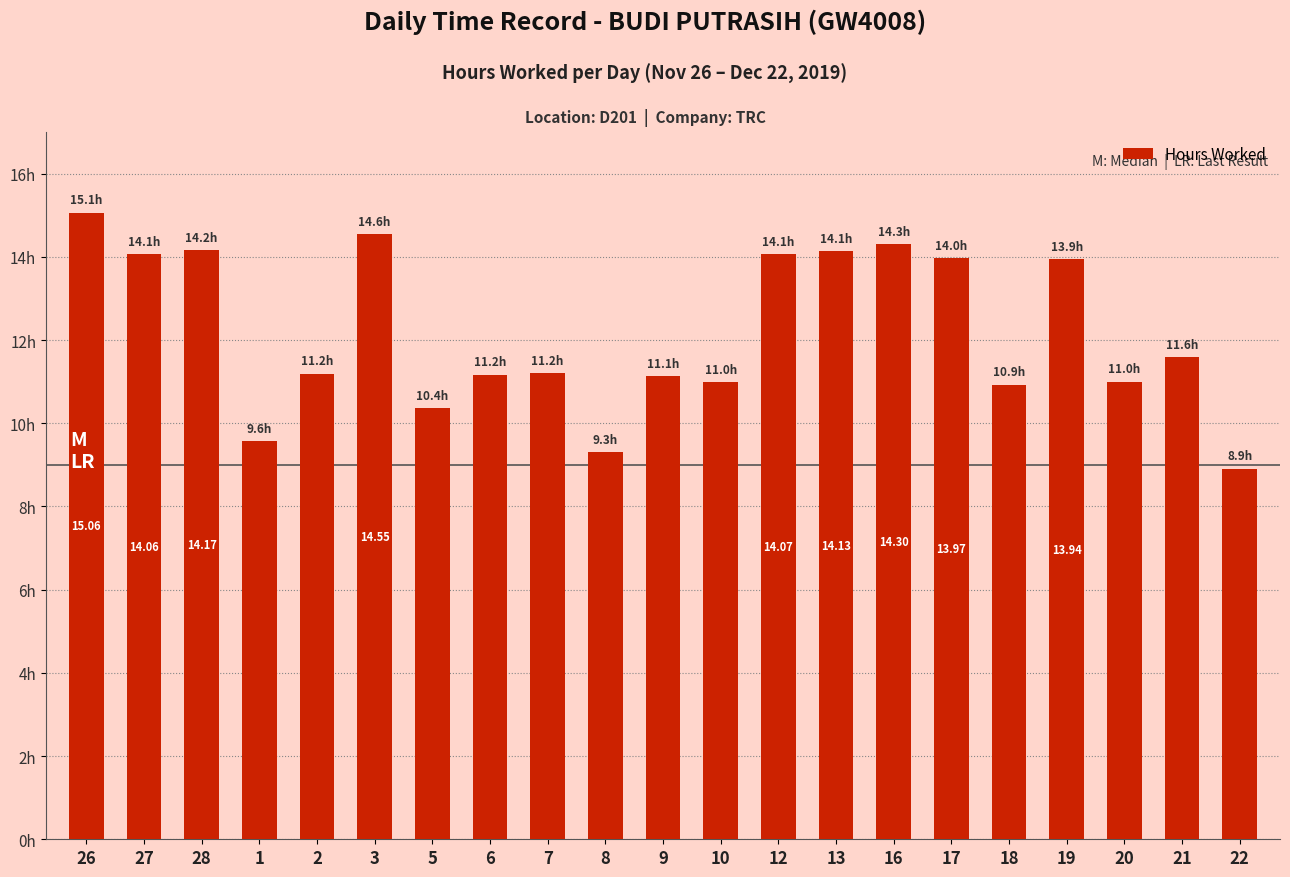

Does the chart contain any negative values?

No